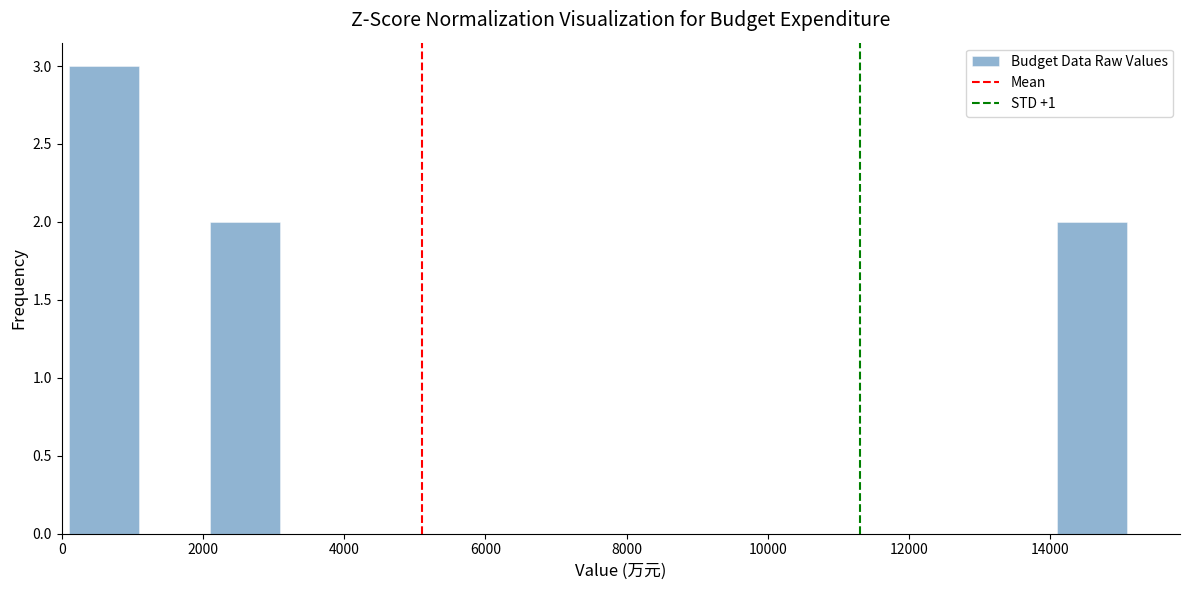

Reading left to right, list every bar in this chart as the range it spans on the x-axis followed by its height. Neither the bar edges nor the heights are printed on the chart, so give them approximately, as read against the axes.

200 to 1000: 3
1000 to 2000: 0
2000 to 3000: 2
3000 to 4000: 0
4000 to 5000: 0
5000 to 6000: 0
6000 to 7000: 0
7000 to 8000: 0
8000 to 9000: 0
9000 to 10000: 0
10000 to 11000: 0
11000 to 12000: 0
12000 to 13000: 0
13000 to 14000: 0
14000 to 15000: 2